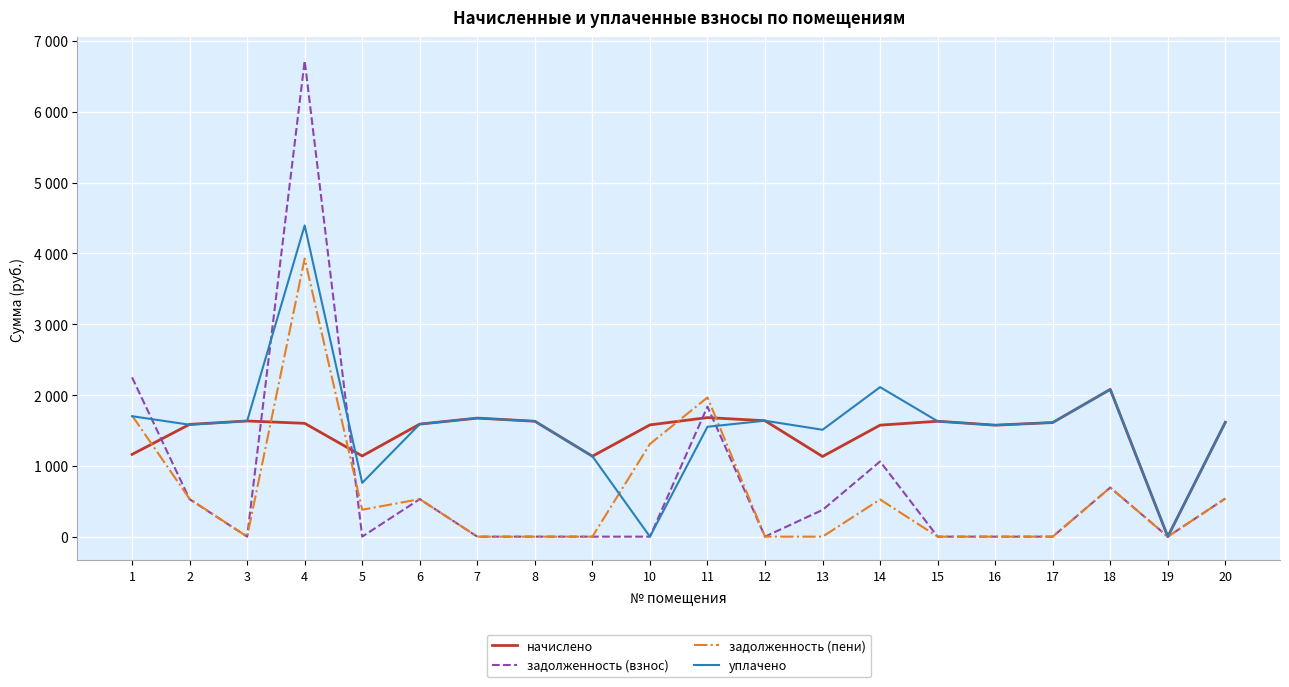

Which has a higher value, 10 or 18?

18